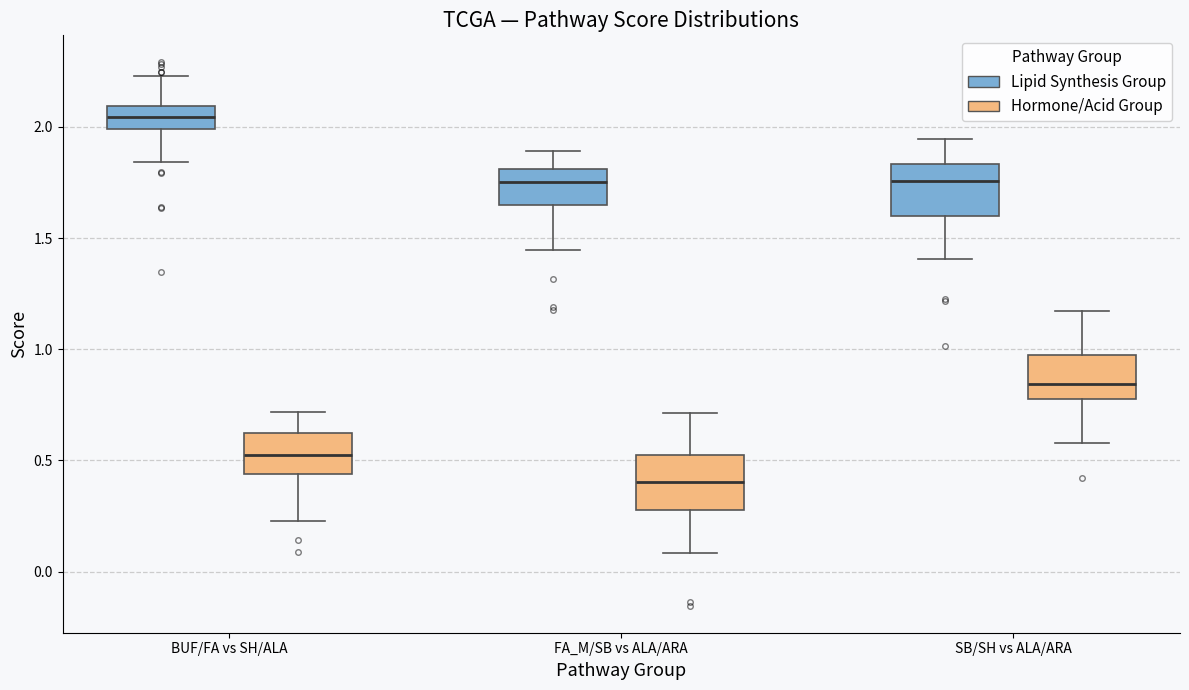

Reading left to right, read every box against the y-axis: the position of its median line, the range the box covers, and the ends of its whiskers. The values are not printed on the chart, so give them approximately, as read against the axis.

BUF/FA vs SH/ALA (Lipid Synthesis Group): median 2.05, box 2.00 to 2.10, whiskers 1.85 to 2.25
BUF/FA vs SH/ALA (Hormone/Acid Group): median 0.55, box 0.45 to 0.60, whiskers 0.25 to 0.70
FA_M/SB vs ALA/ARA (Lipid Synthesis Group): median 1.75, box 1.65 to 1.80, whiskers 1.45 to 1.90
FA_M/SB vs ALA/ARA (Hormone/Acid Group): median 0.40, box 0.30 to 0.50, whiskers 0.10 to 0.70
SB/SH vs ALA/ARA (Lipid Synthesis Group): median 1.75, box 1.60 to 1.85, whiskers 1.40 to 1.95
SB/SH vs ALA/ARA (Hormone/Acid Group): median 0.85, box 0.80 to 0.95, whiskers 0.60 to 1.15